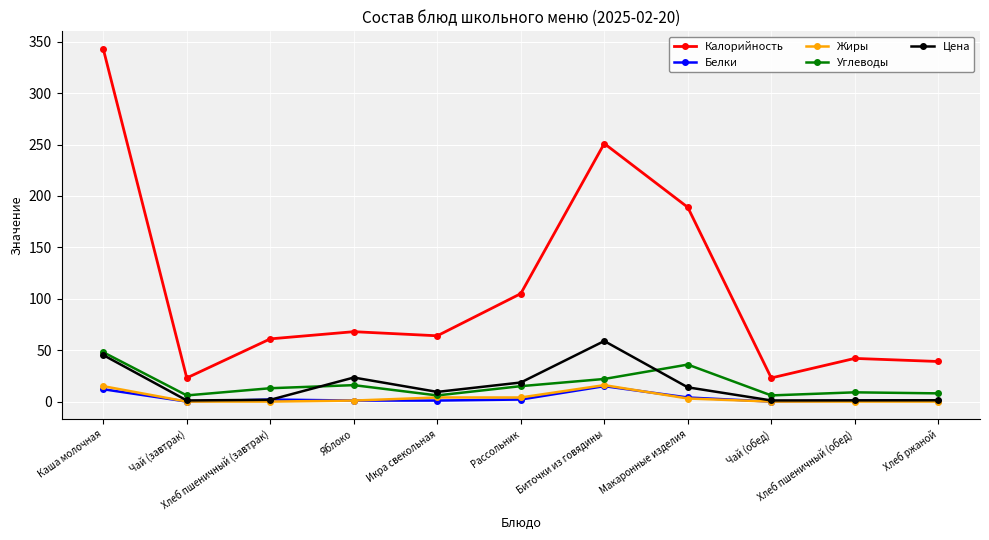

What is the maximum value shown in the chart?

343.0